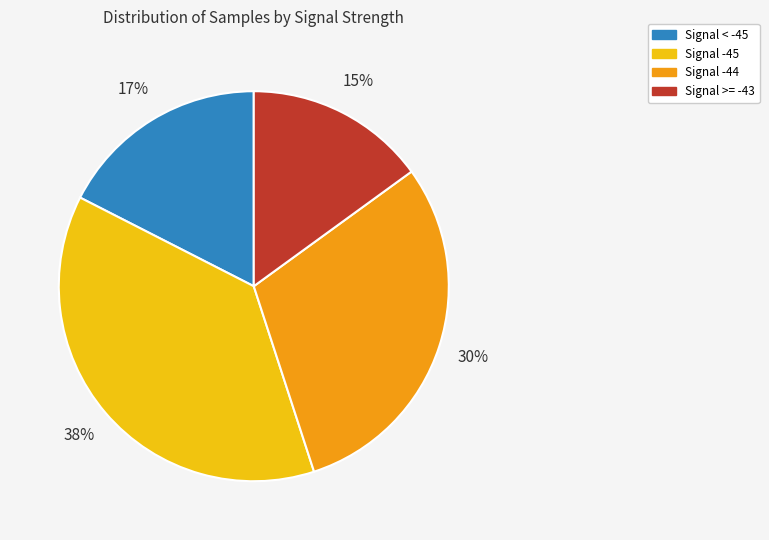

Which category has the smallest portion of the pie?

Signal >= -43